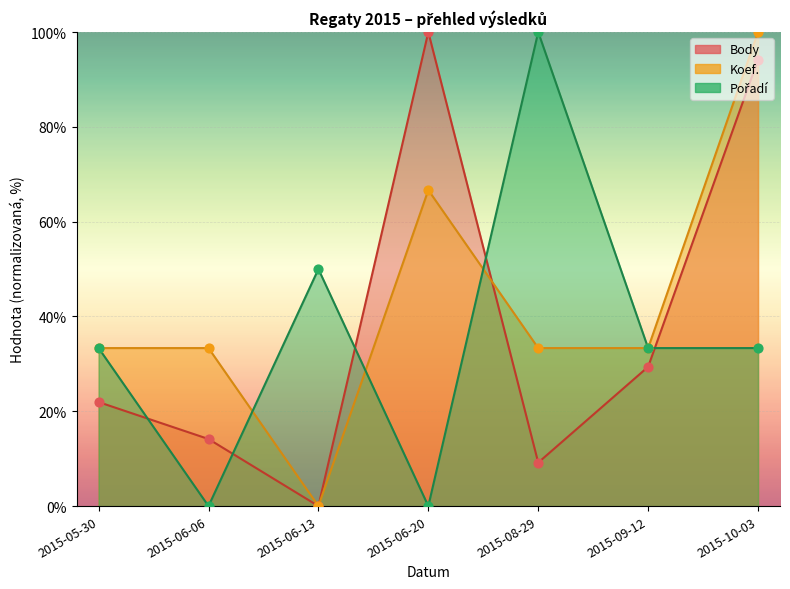

Is the value of Body at 2015-06-13 greater than the value of Pořadí at 2015-06-13?

No